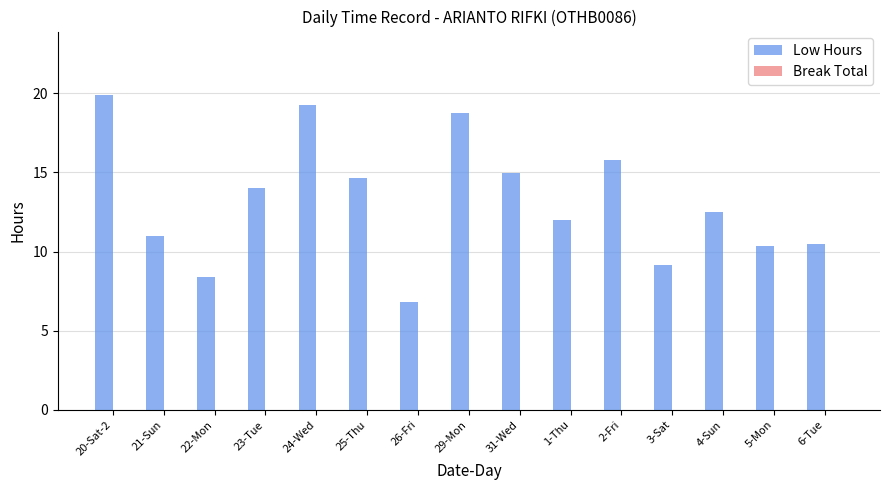

At which category does the chart reach its peak across all series?

20-Sat-2